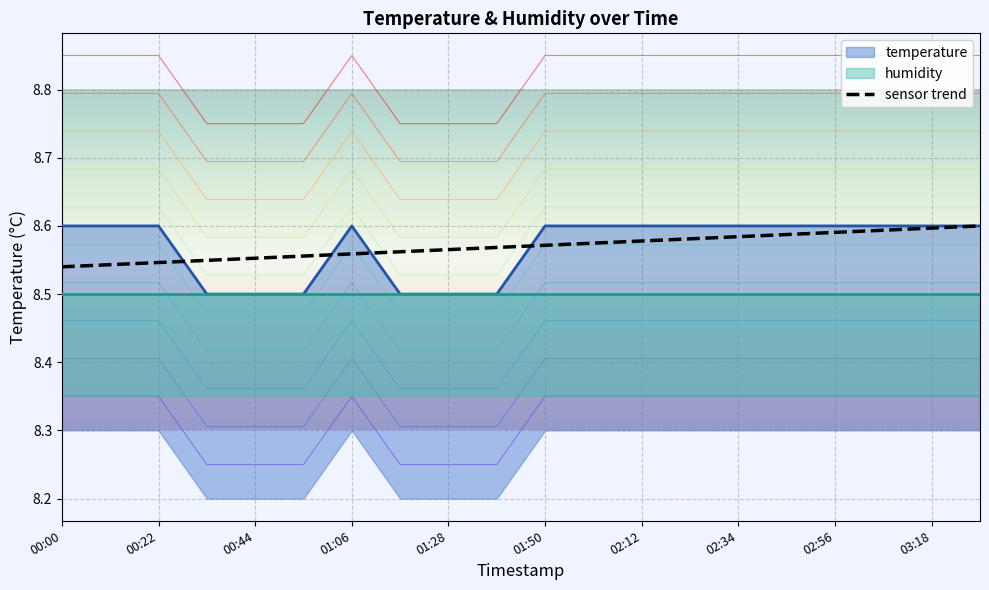

The sensor trend series shows 8.6 at 03:18. True or false?

True